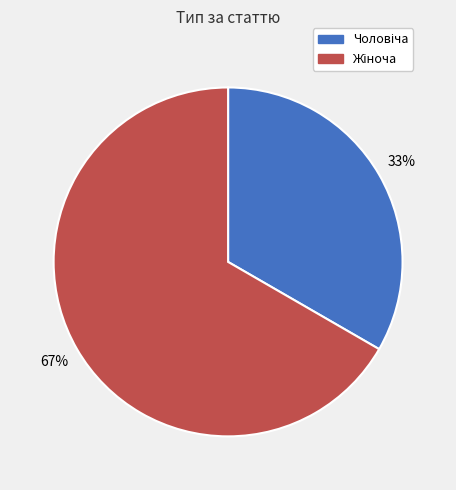

Is there any slice that represents more than half of the pie?

Yes